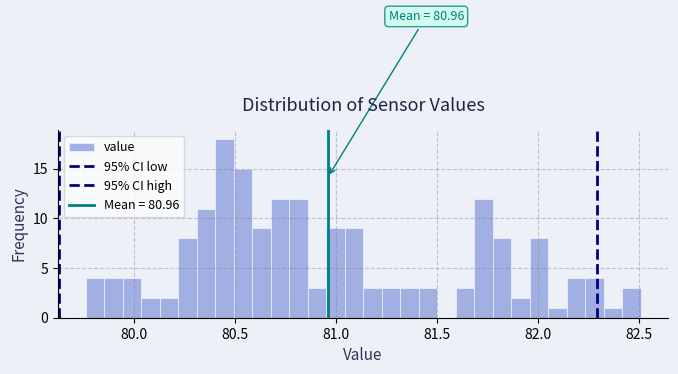

Around what value on the x-axis is the tallest bar? Give the approximate position of its centre, as read against the axis.

80.45